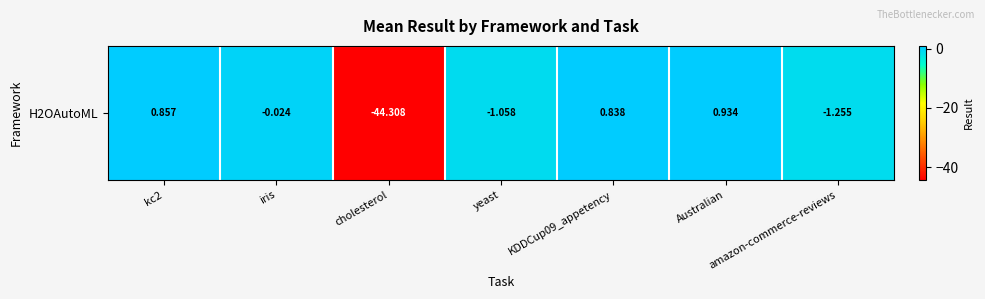

Reading left to right, extract all data points from this chart.

kc2=0.9	iris=-0.0	cholesterol=-44.3	yeast=-1.1	KDDCup09_appetency=0.8	Australian=0.9	amazon-commerce-reviews=-1.3